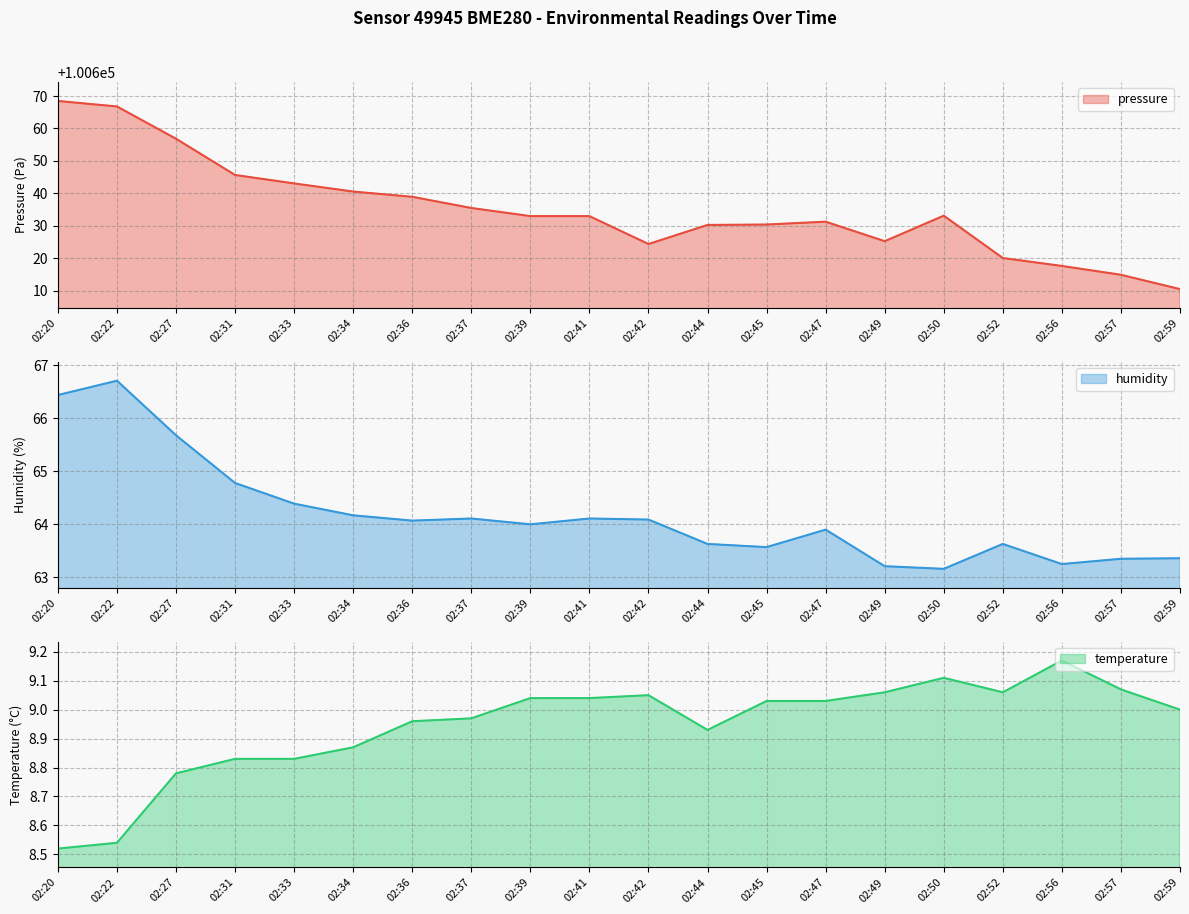

Which category has the highest value across all series?

02:20